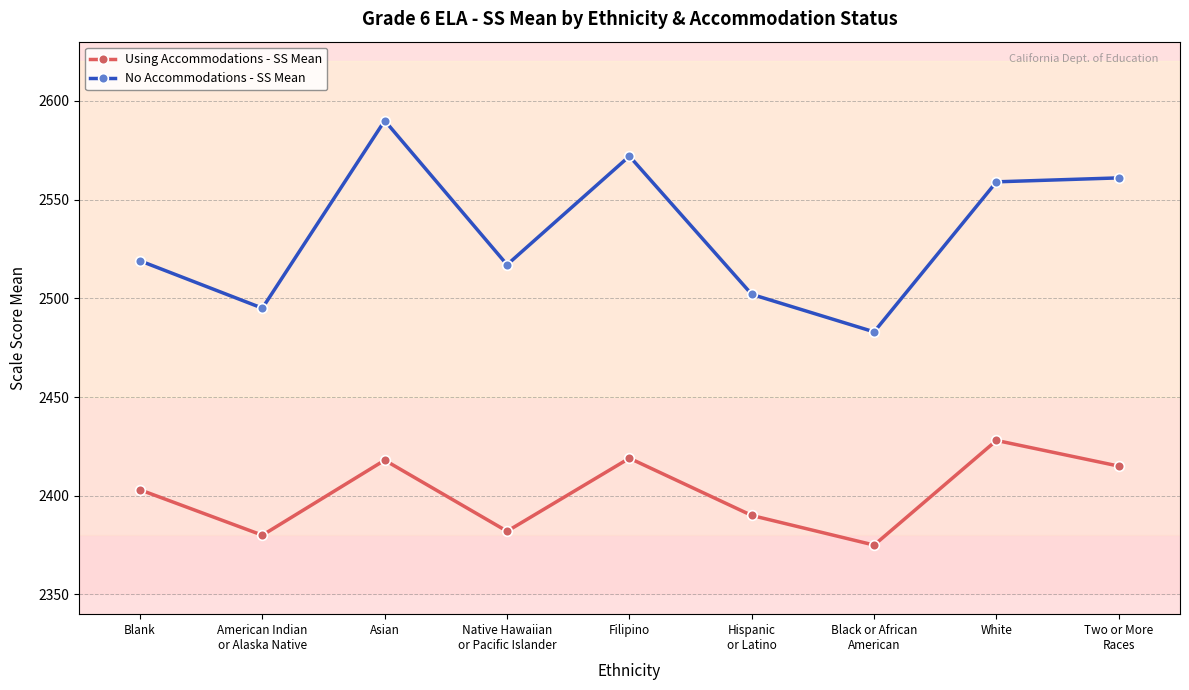

What is the minimum value shown in the chart?

2375